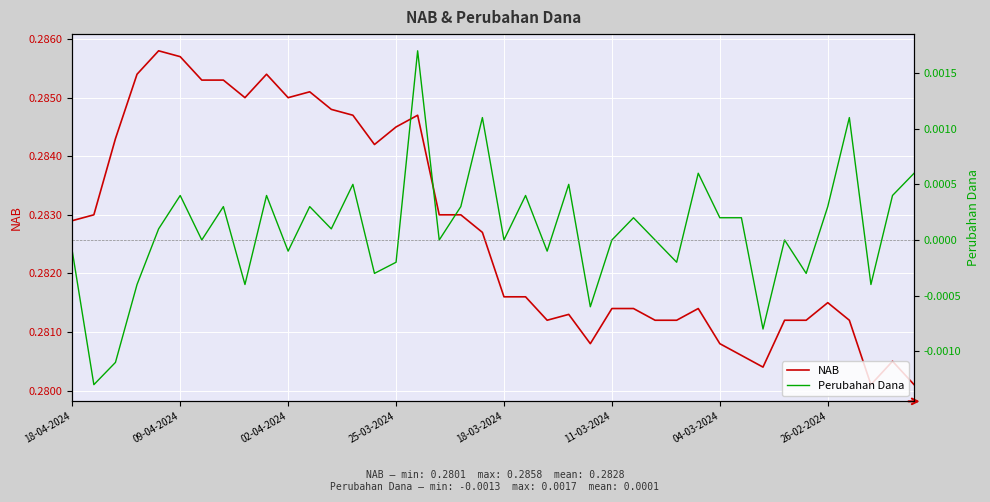

Is this an area chart (filled region under the line)?

No